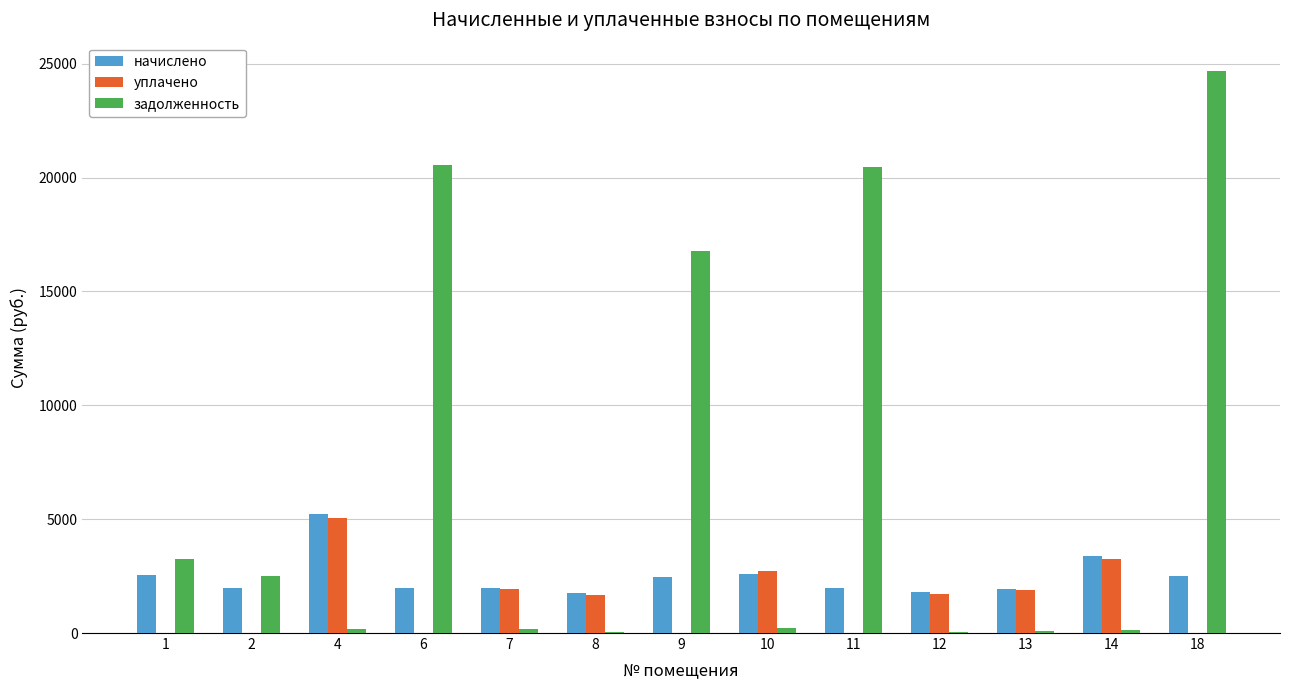

Is it true that задолженность equals 9900.7 at 9?

False